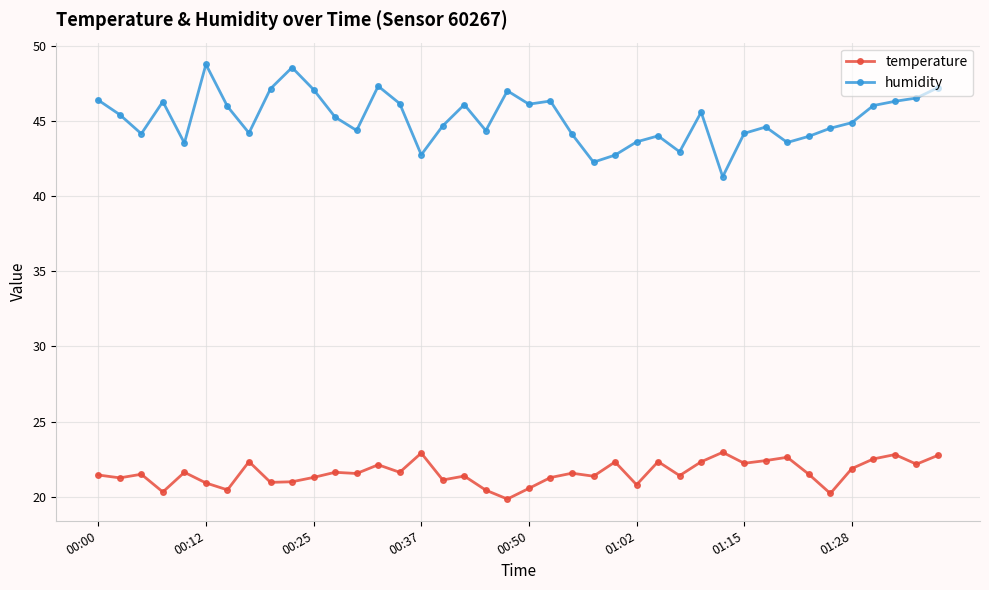

What is the minimum value shown in the chart?

19.8